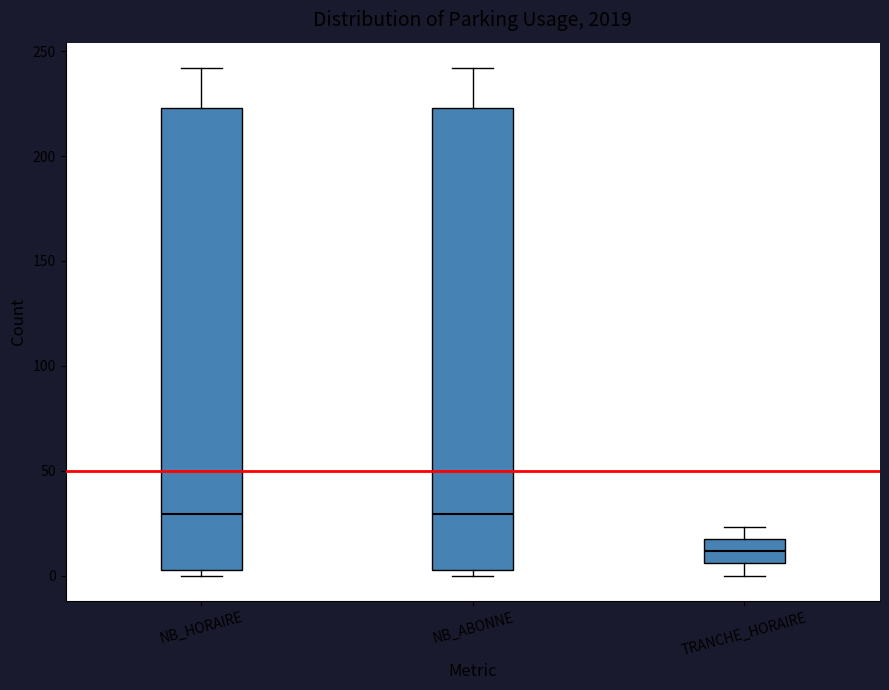

Reading left to right, transcribe this box plot: for each box, give where its median line is, the range the box spans, and where its two whiskers end, as read against the y-axis. The values are not printed on the chart, so give them approximately, as read against the axis.

NB_HORAIRE: median 30, box 5 to 225, whiskers 0 to 240
NB_ABONNE: median 30, box 5 to 225, whiskers 0 to 240
TRANCHE_HORAIRE: median 10, box 5 to 15, whiskers 0 to 25